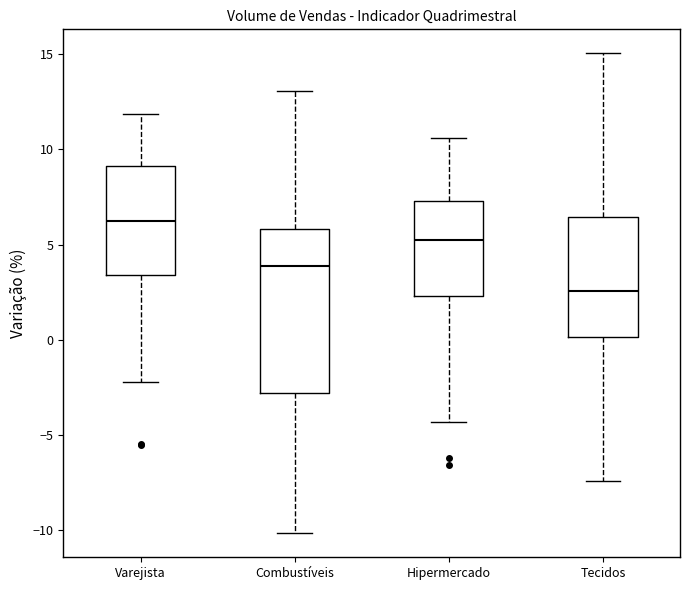

Reading left to right, transcribe this box plot: for each box, give where its median line is, the range the box spans, and where its two whiskers end, as read against the y-axis. The values are not printed on the chart, so give them approximately, as read against the axis.

Varejista: median 6.0, box 3.5 to 9.0, whiskers -2.0 to 12.0
Combustíveis: median 4.0, box -3.0 to 6.0, whiskers -10.0 to 13.0
Hipermercado: median 5.0, box 2.5 to 7.5, whiskers -4.5 to 10.5
Tecidos: median 2.5, box 0.0 to 6.5, whiskers -7.5 to 15.0